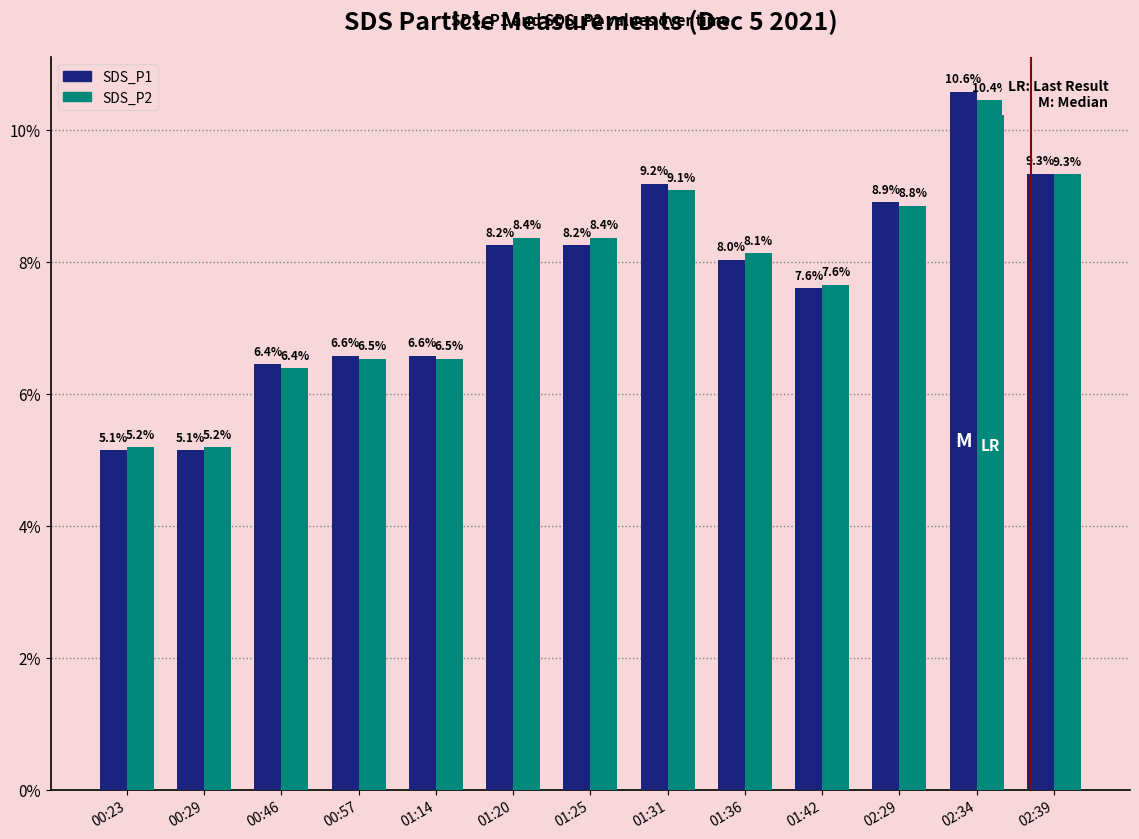

Does the chart contain any negative values?

No